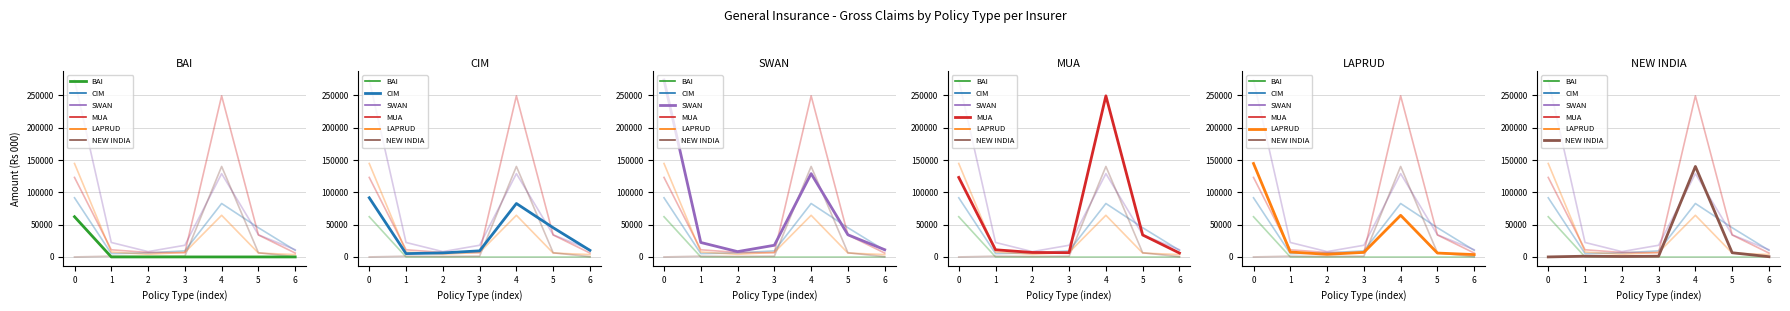

Is this an area chart (filled region under the line)?

No